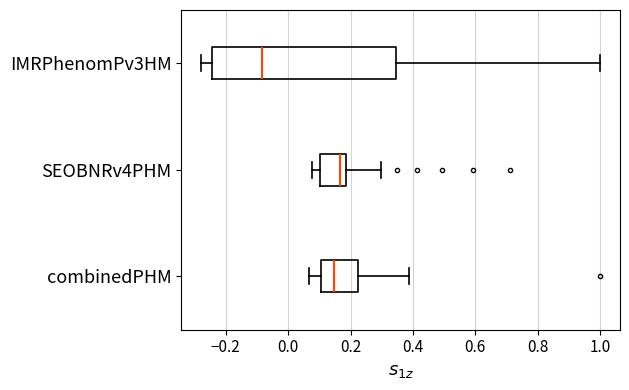

Reading bottom to top, read every box against the x-axis: the position of its median line, the range the box covers, and the ends of its whiskers. The values are not printed on the chart, so give them approximately, as read against the axis.

combinedPHM: median 0.14, box 0.10 to 0.22, whiskers 0.06 to 0.38
SEOBNRv4PHM: median 0.16, box 0.10 to 0.18, whiskers 0.08 to 0.30
IMRPhenomPv3HM: median -0.08, box -0.24 to 0.34, whiskers -0.28 to 1.00